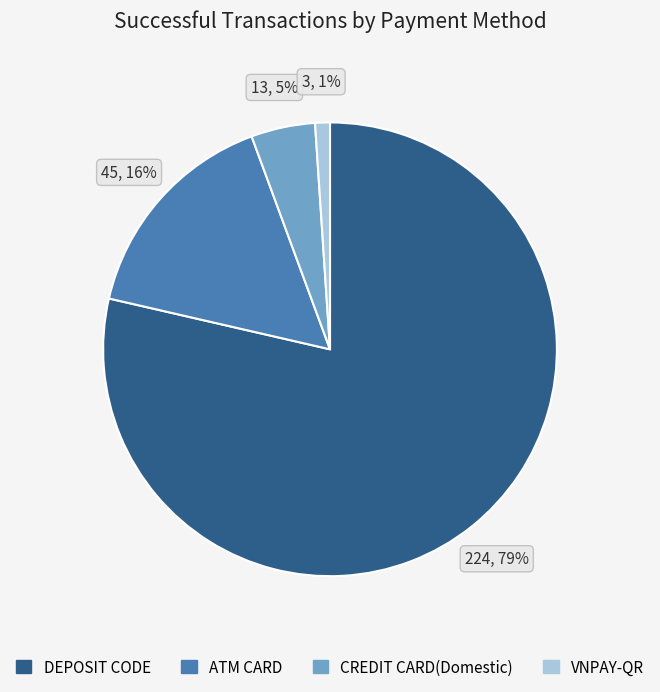

Between VNPAY-QR and CREDIT CARD(Domestic), which is larger?

CREDIT CARD(Domestic)